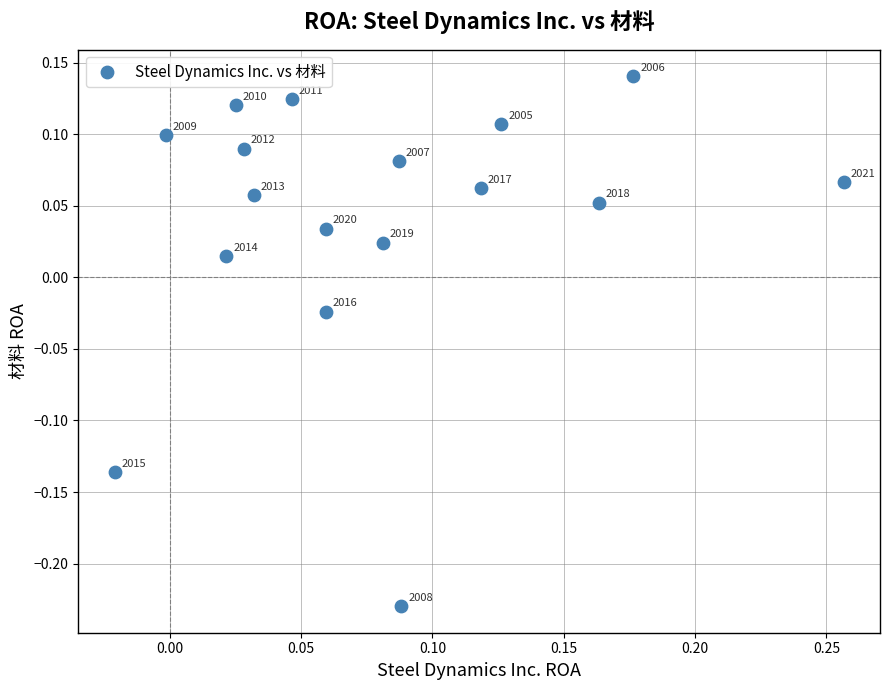

What is the range of Y values (max minus min)?

0.4